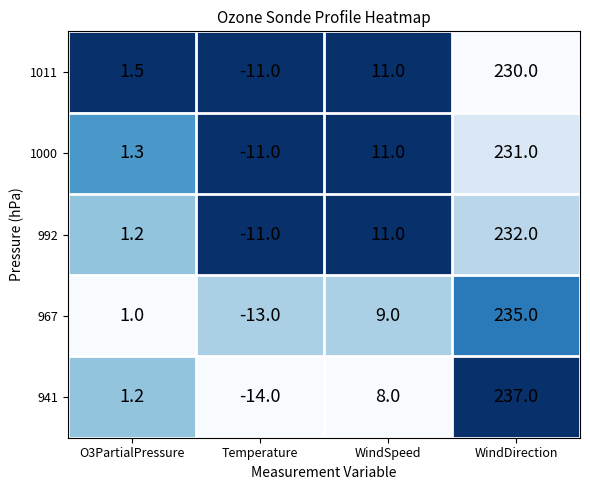

Is it true that 1011 equals 0.9 at O3PartialPressure?

False